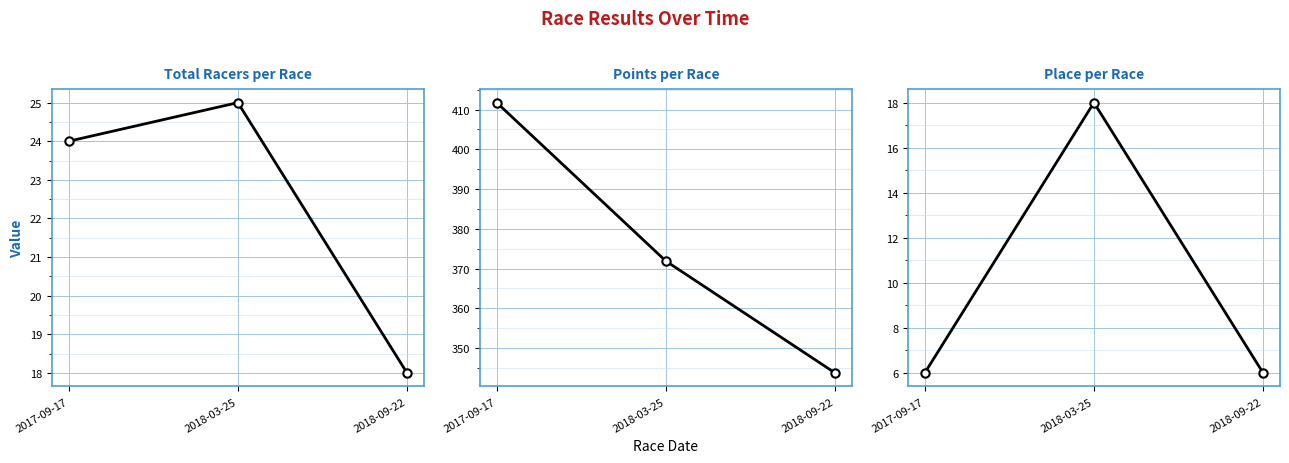

How many data points does each series have?

3